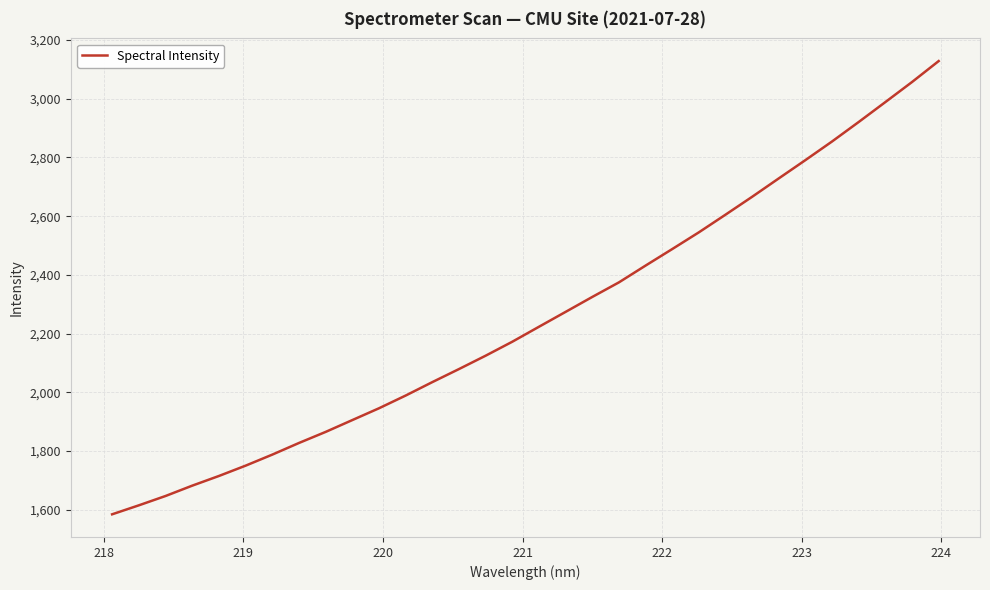

What is the difference between the maximum and minimum values?

1544.1